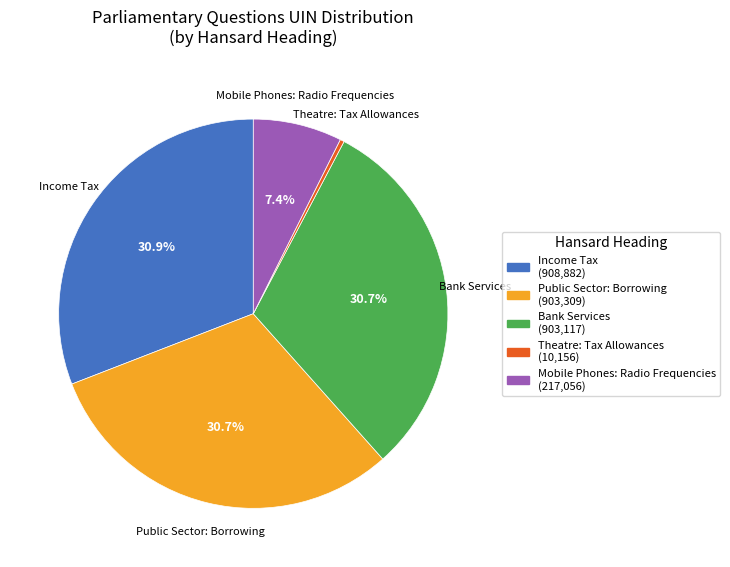

What is the smallest slice in the pie chart?

Theatre: Tax Allowances